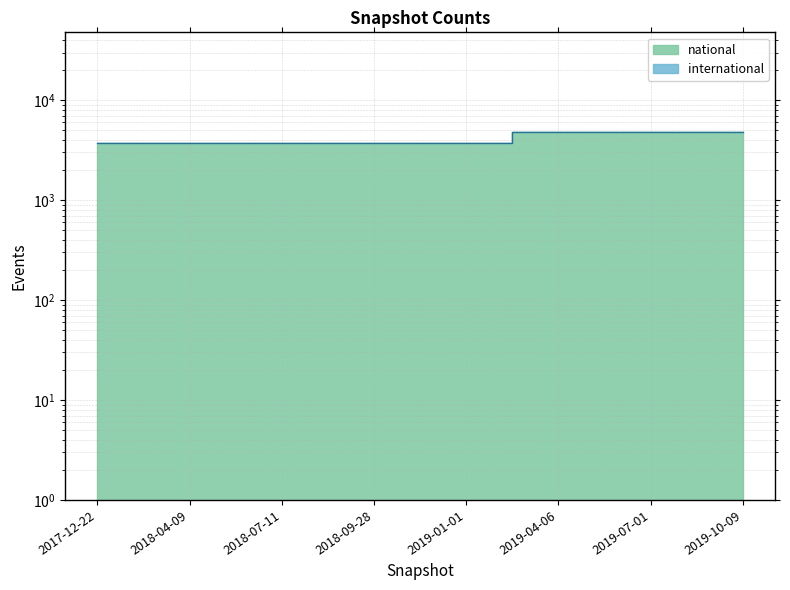

How many values are between 3741 and 4776?

8